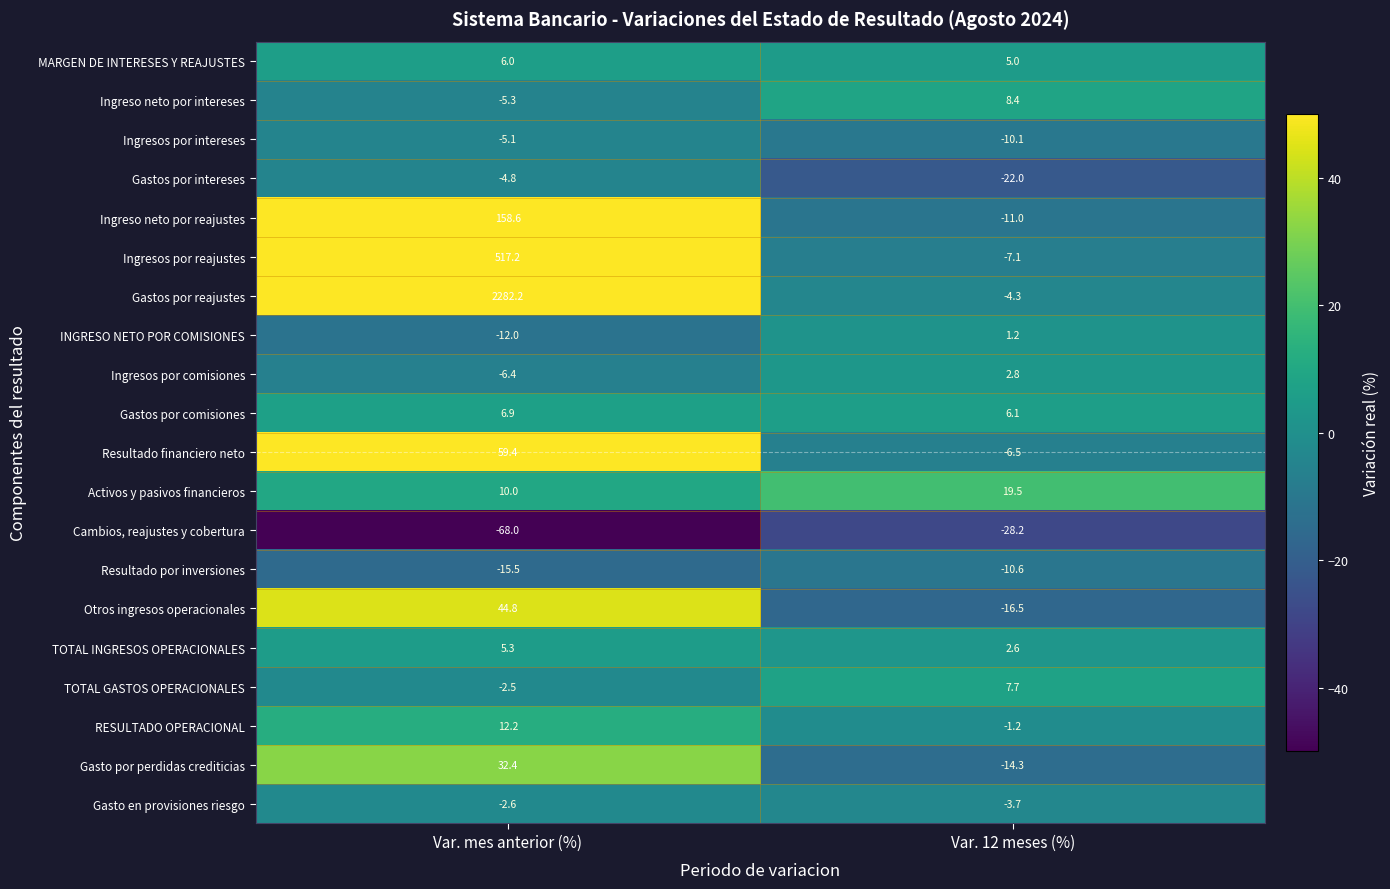

At which category does the chart reach its minimum across all series?

Var. mes anterior (%)